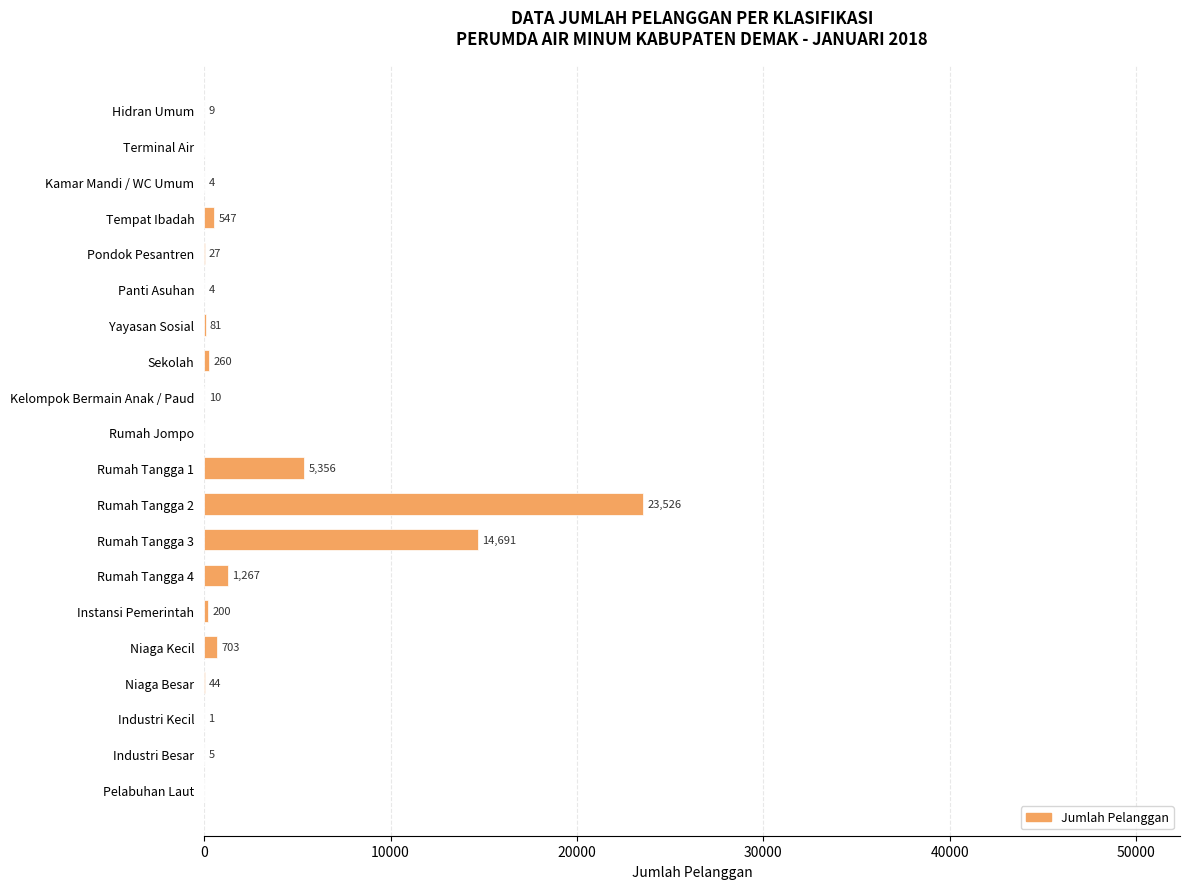

Reading top to bottom, what are all the values shown in this chart?

Hidran Umum=9	Terminal Air=0	Kamar Mandi / WC Umum=4	Tempat Ibadah=547	Pondok Pesantren=27	Panti Asuhan=4	Yayasan Sosial=81	Sekolah=260	Kelompok Bermain Anak / Paud=10	Rumah Jompo=0	Rumah Tangga 1=5356	Rumah Tangga 2=23526	Rumah Tangga 3=14691	Rumah Tangga 4=1267	Instansi Pemerintah=200	Niaga Kecil=703	Niaga Besar=44	Industri Kecil=1	Industri Besar=5	Pelabuhan Laut=0